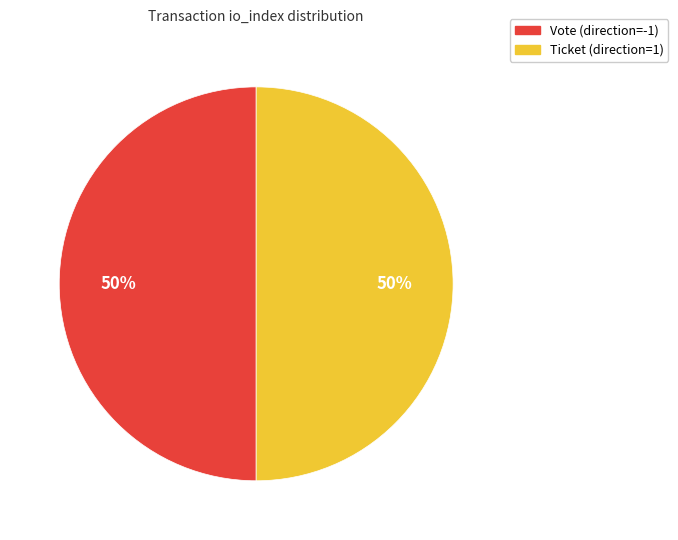

How many slices are in this pie chart?

2